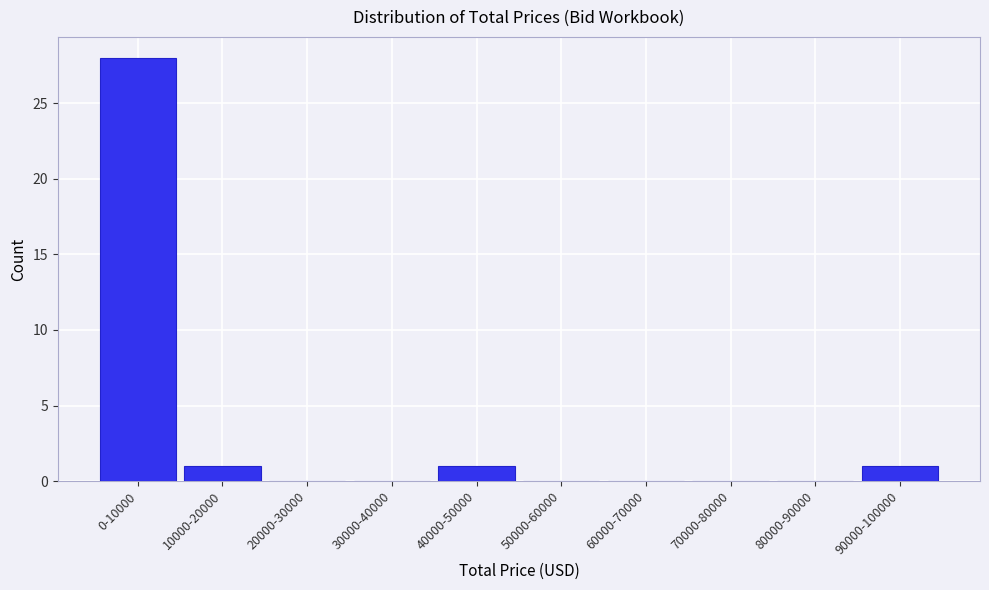

Reading left to right, list all the values displayed in this chart.

0-10000=28	10000-20000=1	20000-30000=0	30000-40000=0	40000-50000=1	50000-60000=0	60000-70000=0	70000-80000=0	80000-90000=0	90000-100000=1